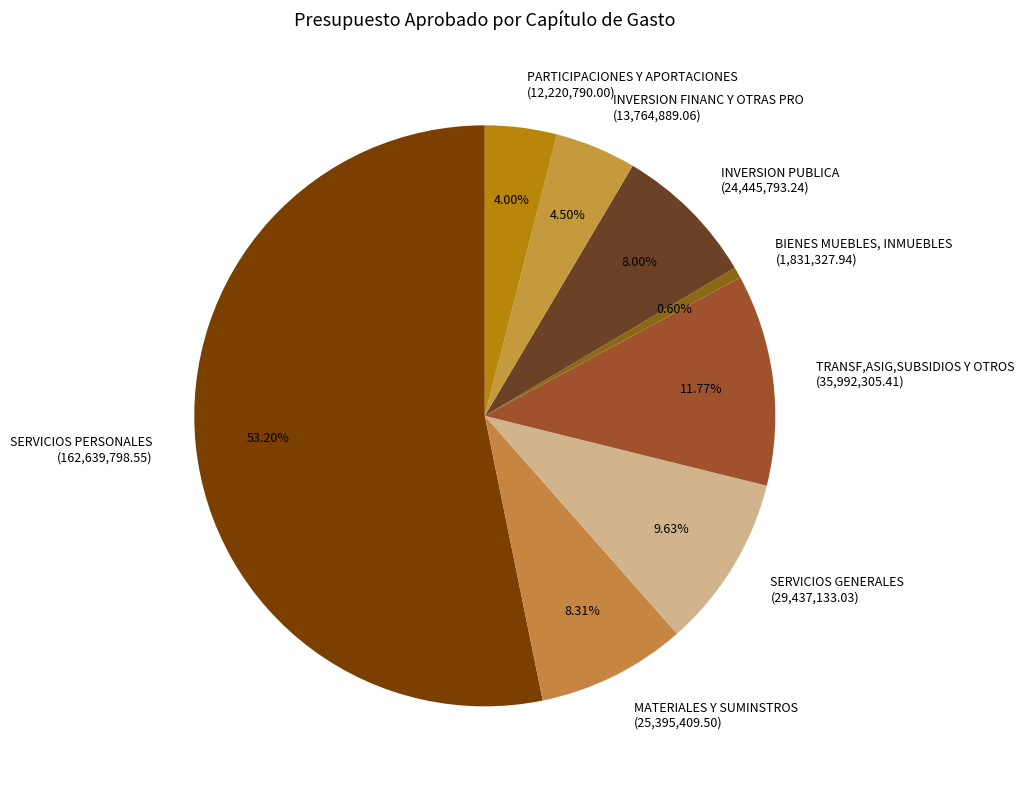

Do INVERSION PUBLICA and INVERSION FINANC Y OTRAS PRO together represent more than half of the pie?

No